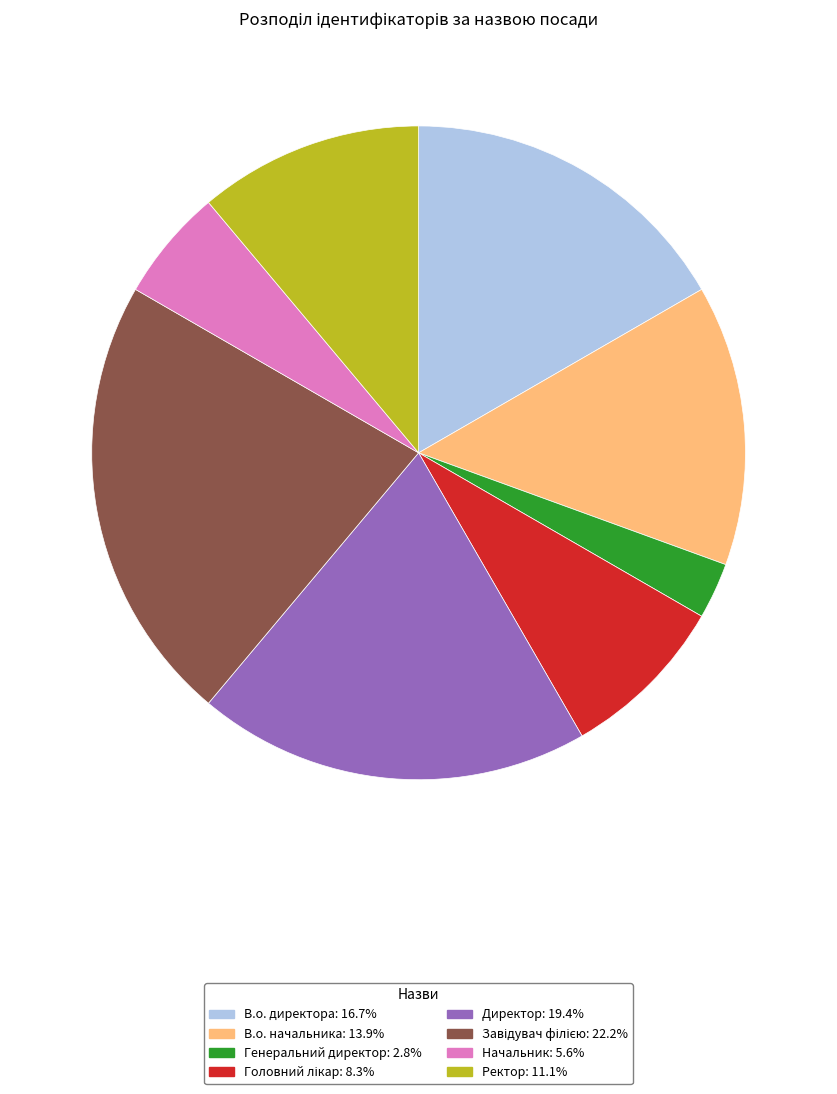

Does Директор account for over 50% of the chart?

No